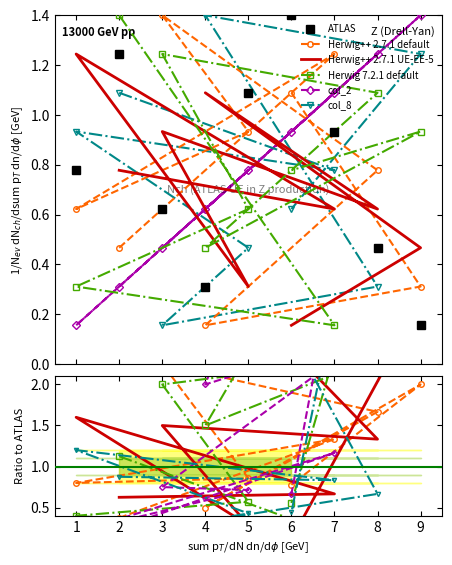

What are all the series names shown in the legend?

ATLAS, Herwig++ 2.7.1 default, Herwig++ 2.7.1 UE-EE-5, Herwig 7.2.1 default, col_2, col_8